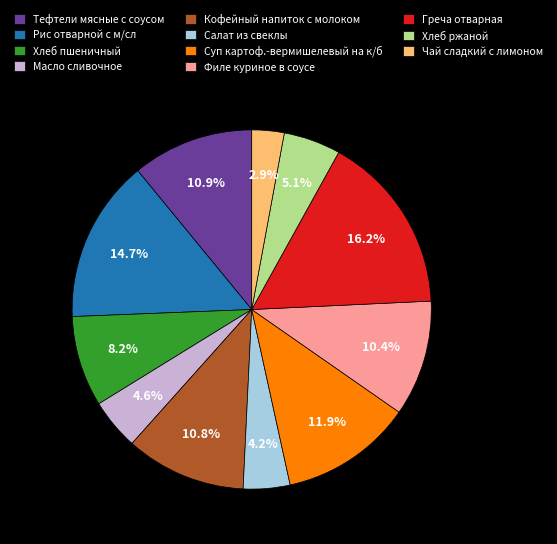

To the nearest percent, what portion does Кофейный напиток с молоком represent?

11%